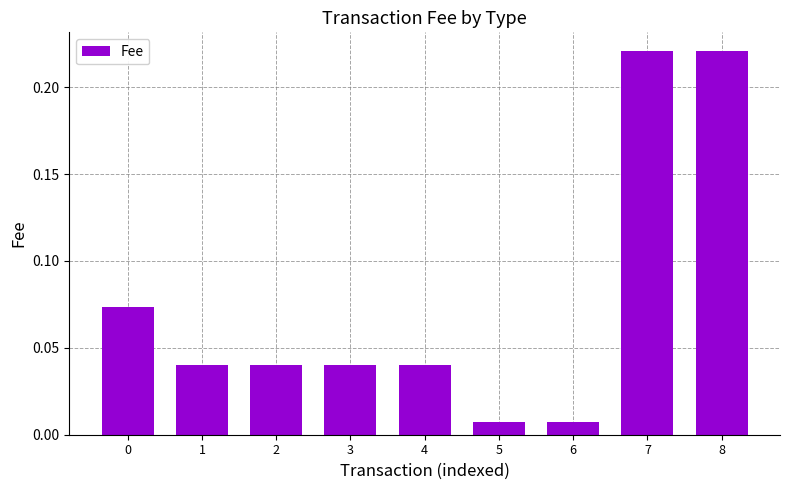

What is the sum of all values?

0.7